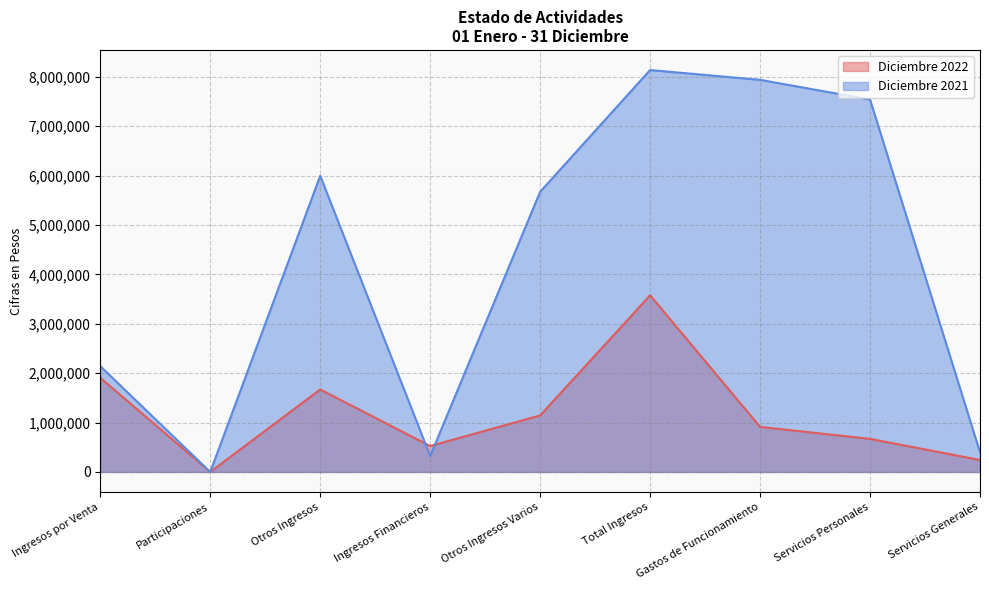

What is the difference between the Diciembre 2022 values at Otros Ingresos and Otros Ingresos Varios?

525126